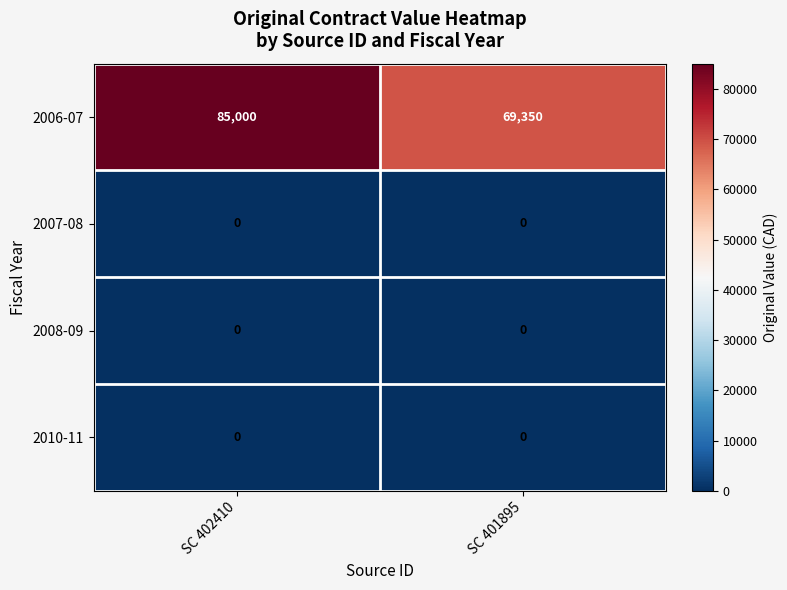

The 2008-09 series shows 0 at SC 401895. True or false?

True